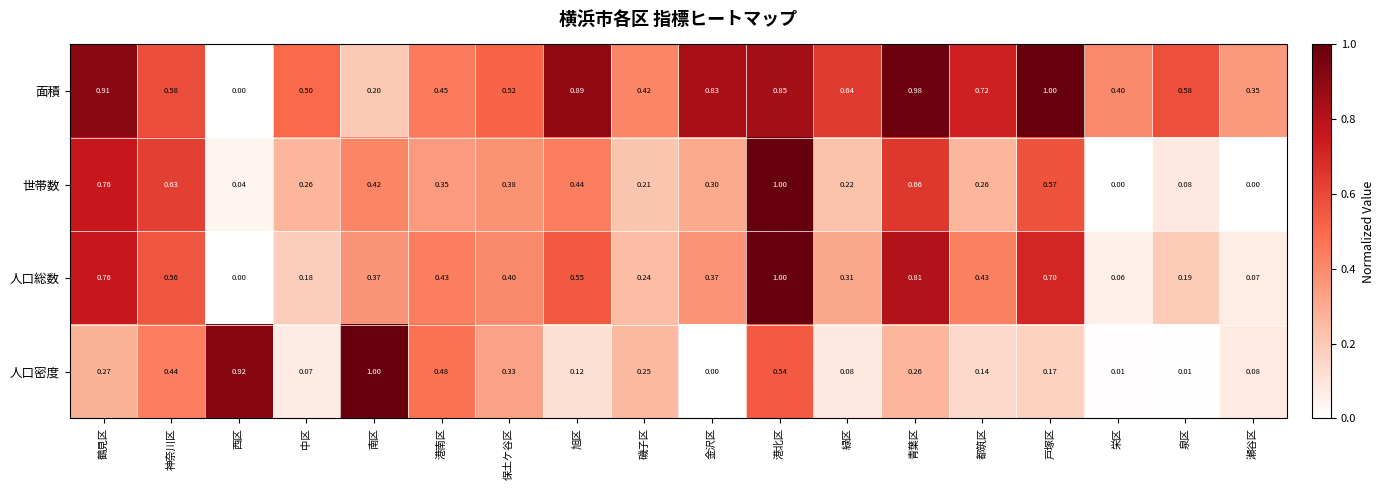

Which series changed the most between 中区 and 旭区?

面積